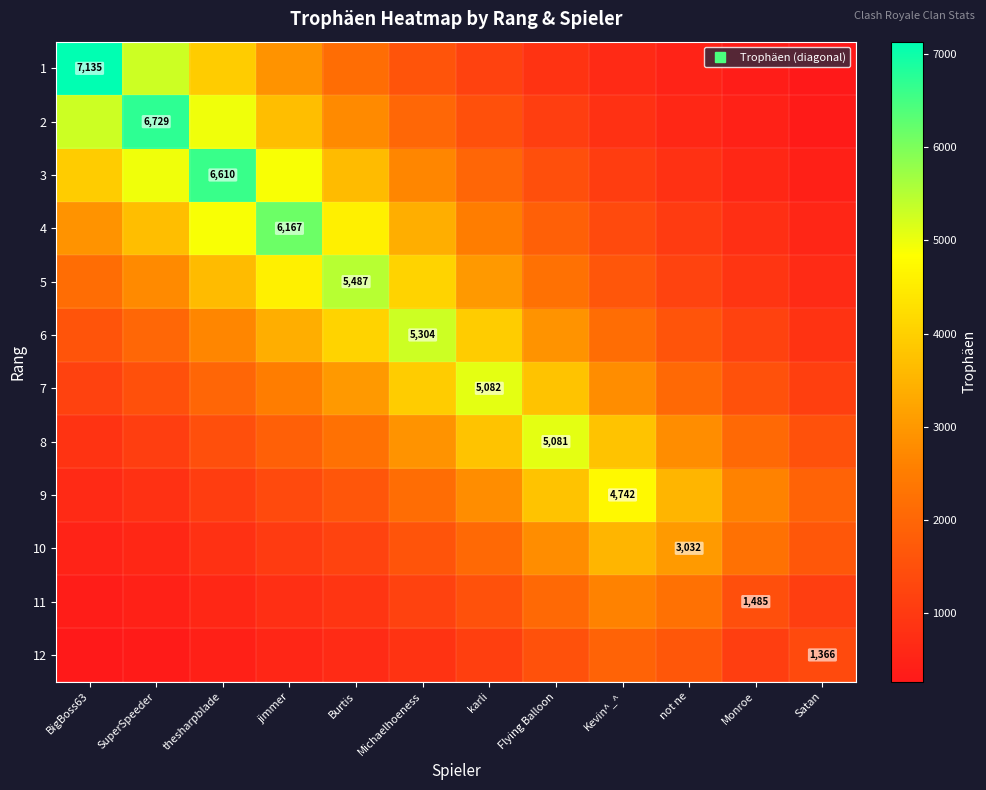

Count the number of data series in this chart.

12